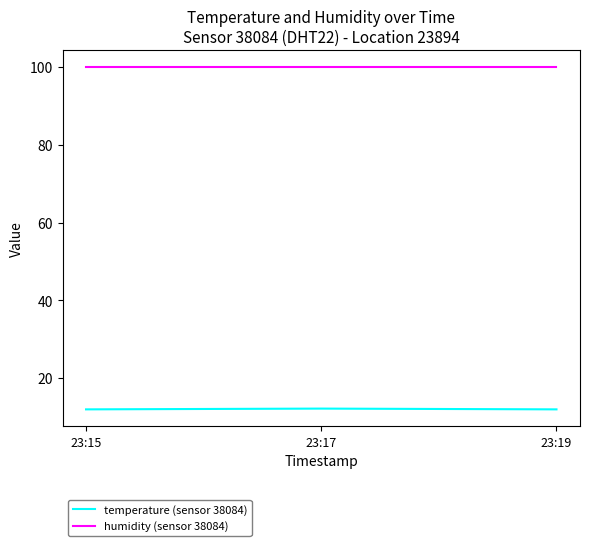

The humidity (sensor 38084) series shows 33.6 at 23:17. True or false?

False